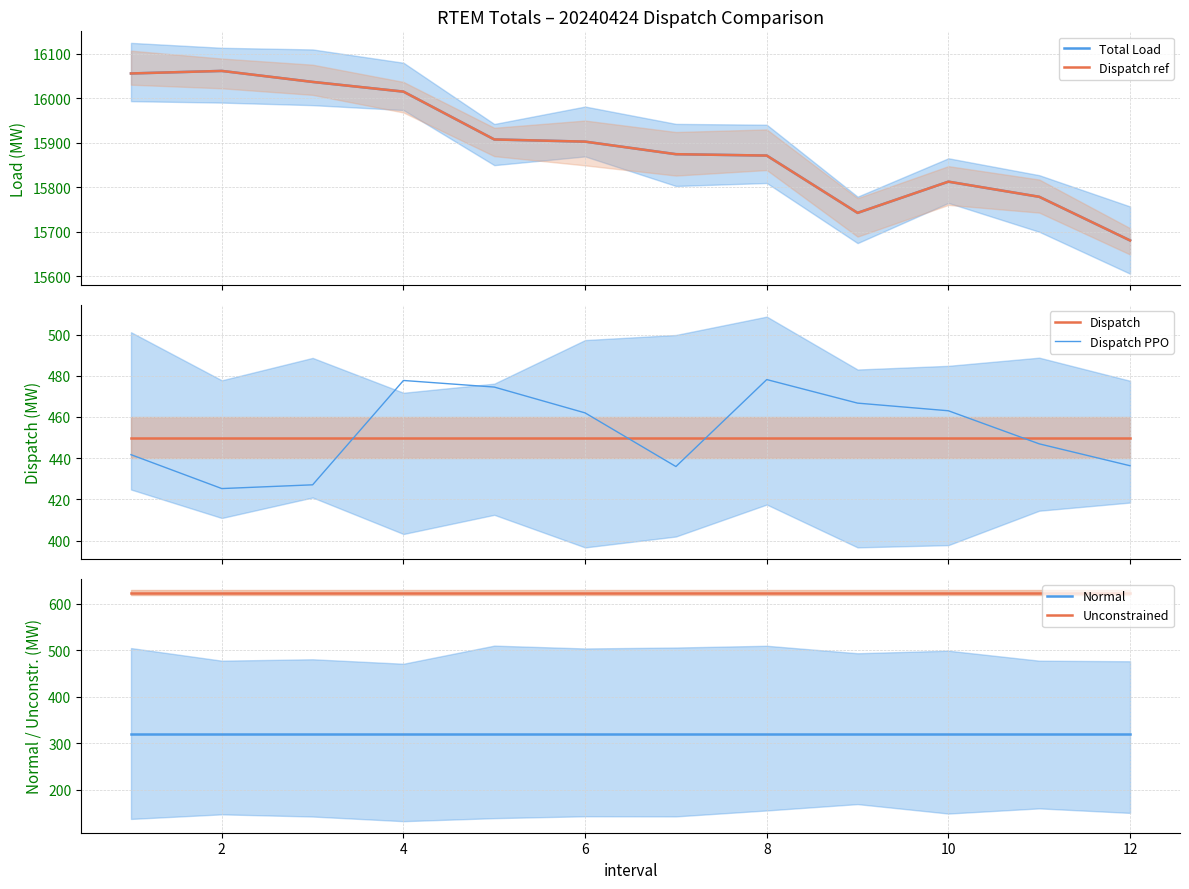

What is the average value of the Unconstrained series?

624.1